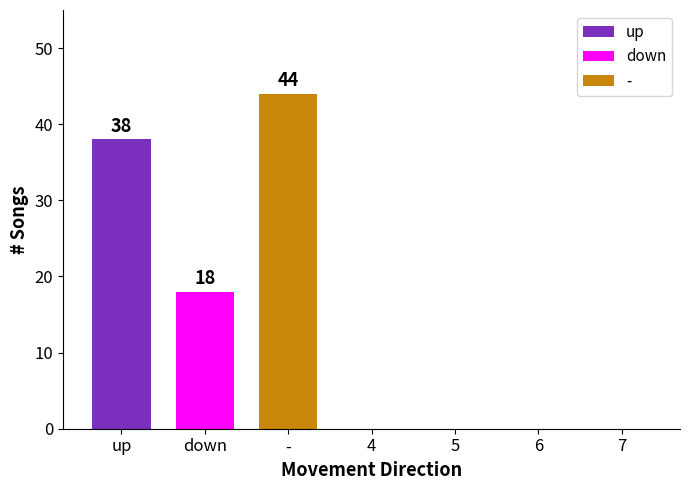

Count the number of categories in the chart.

3